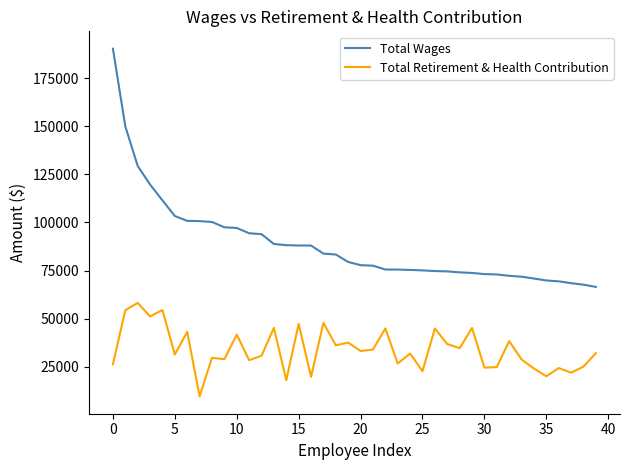

Which series has the largest range (max minus min)?

Total Wages